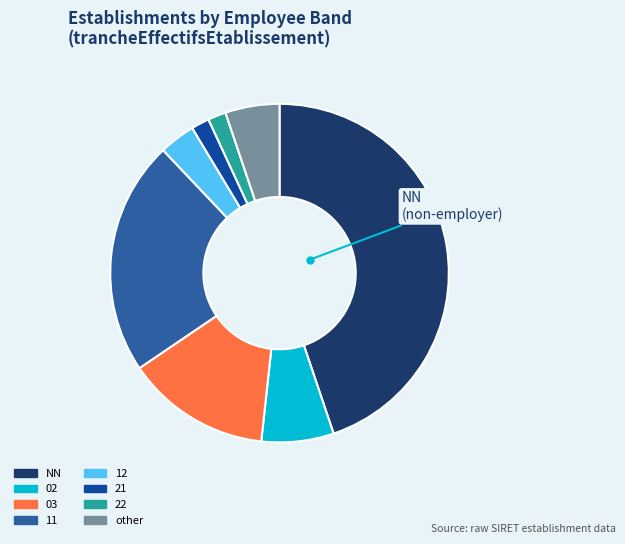

Combined, do 22 and 21 account for over 50%?

No